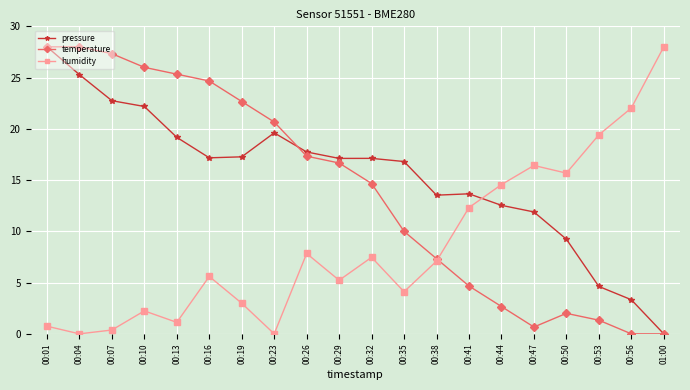

At how many categories does at least one series exceed 14?

18